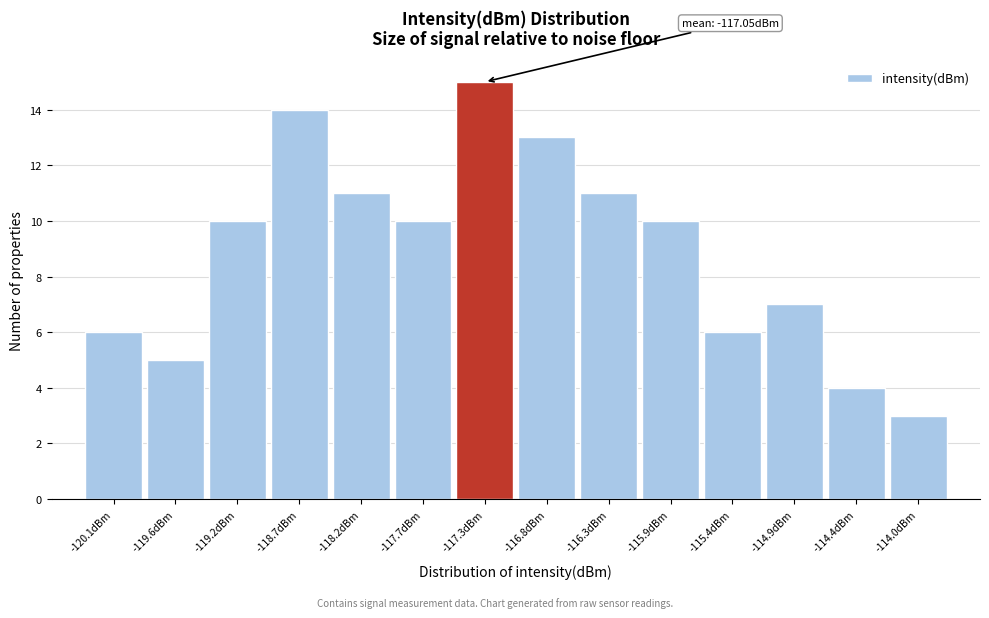

Reading left to right, list all the values displayed in this chart.

6	5	10	14	11	10	15	13	11	10	6	7	4	3